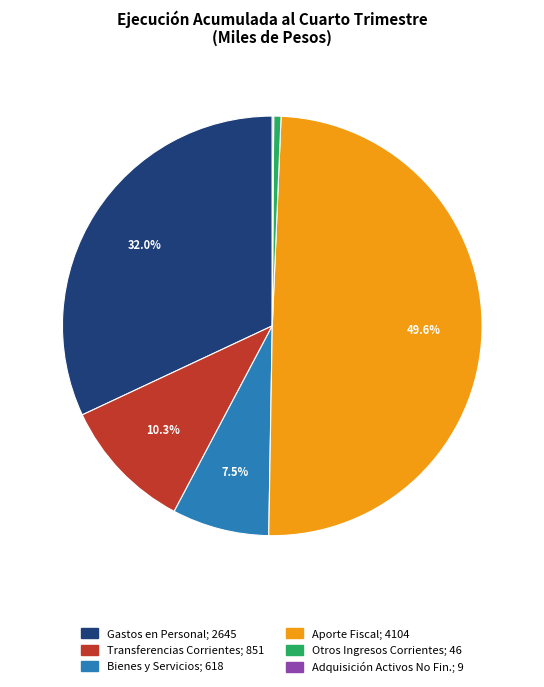

How many slices are in this pie chart?

6